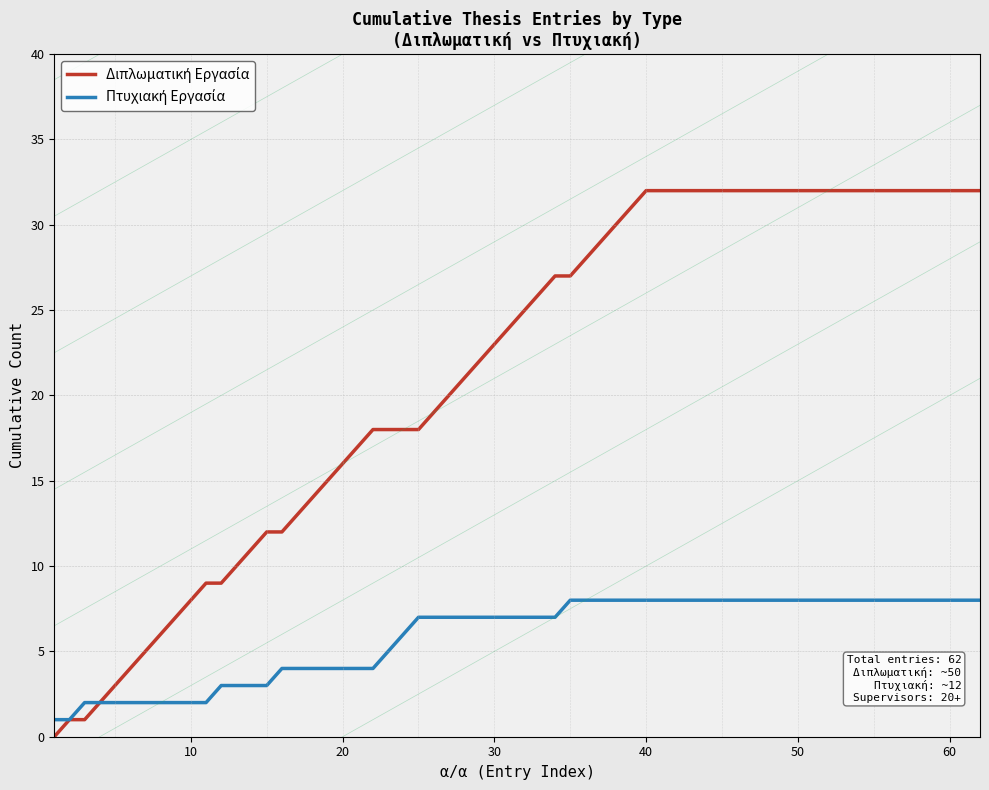

What is the minimum value shown in the chart?

0